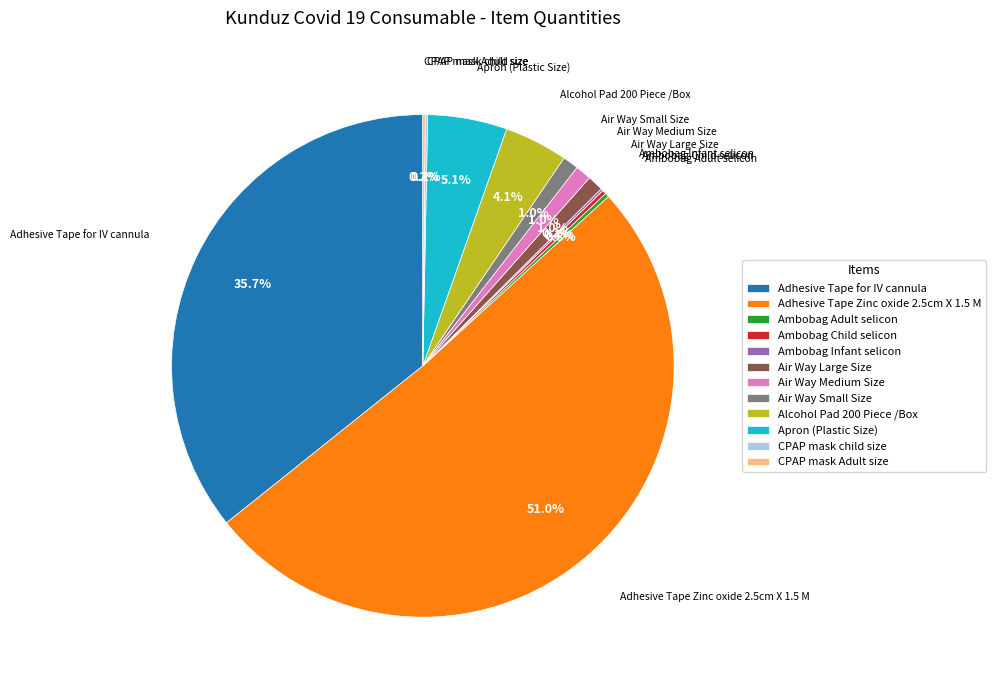

Which category has the biggest portion of the pie?

Adhesive Tape Zinc oxide 2.5cm X 1.5 M